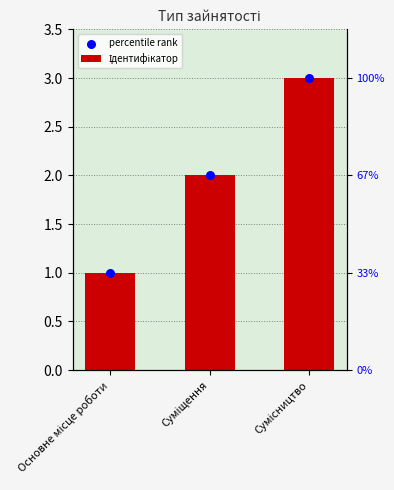

What is the total value across all series at Сумісництво?

6